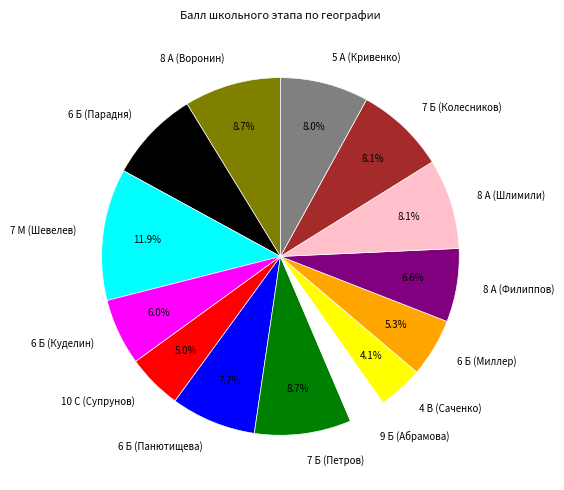

How much of the chart is everything except 5 А (Кривенко)?

92.0%